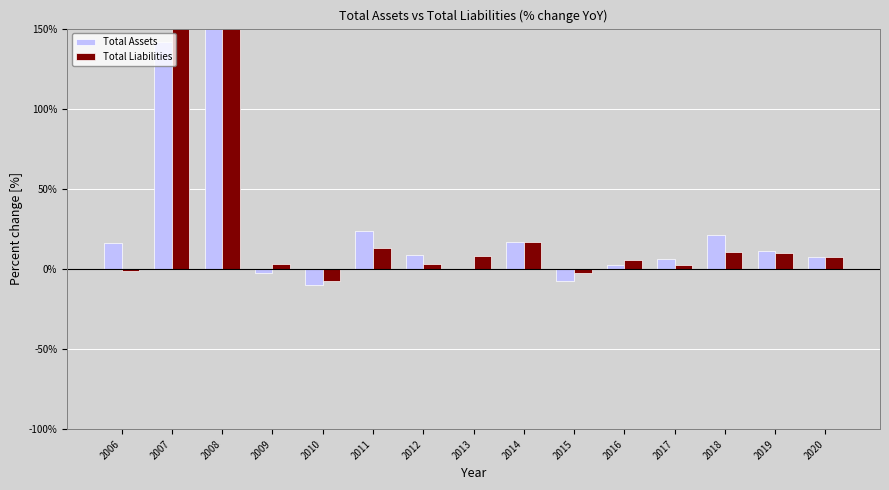

Is the value of Total Assets at 2015 greater than the value of Total Liabilities at 2009?

No